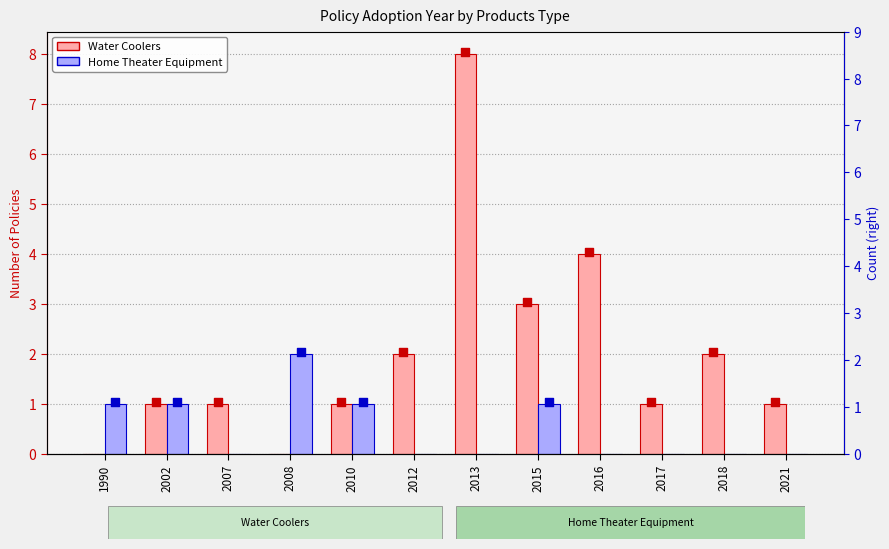

Which series has the largest total across all categories?

Water Coolers